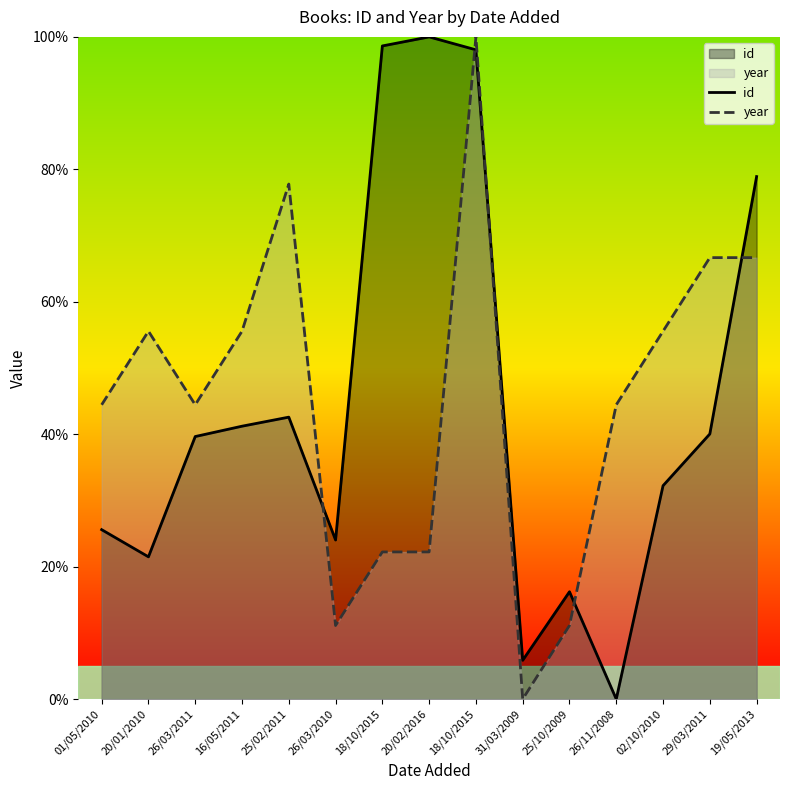

What is the value of the year point at the 5th from the left?

77.8